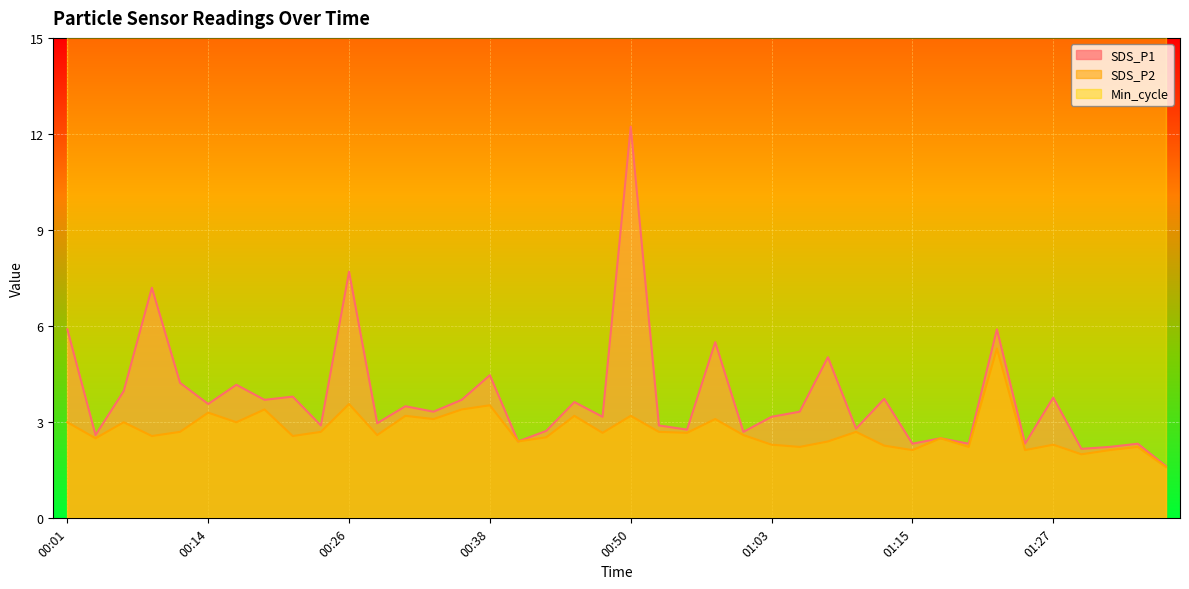

The SDS_P1 series shows 4.4 at 01:03. True or false?

False